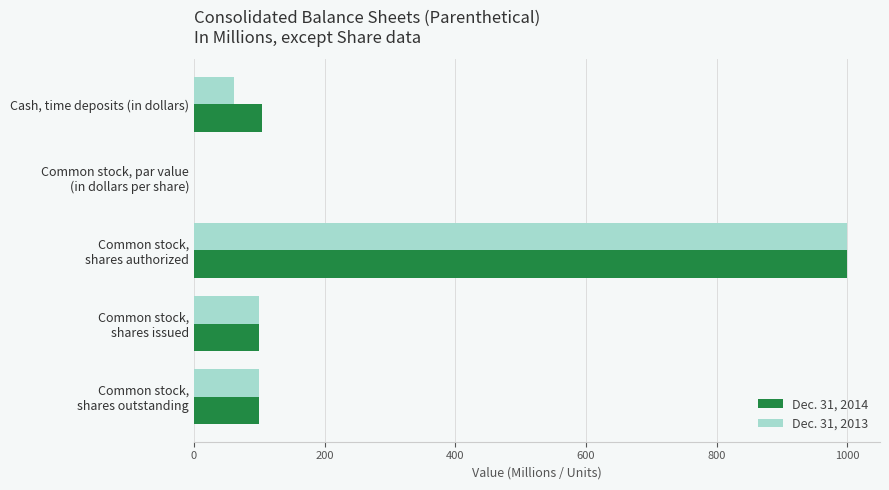

The value of Dec. 31, 2014 at Cash, time deposits (in dollars) is 104.0. True or false?

True